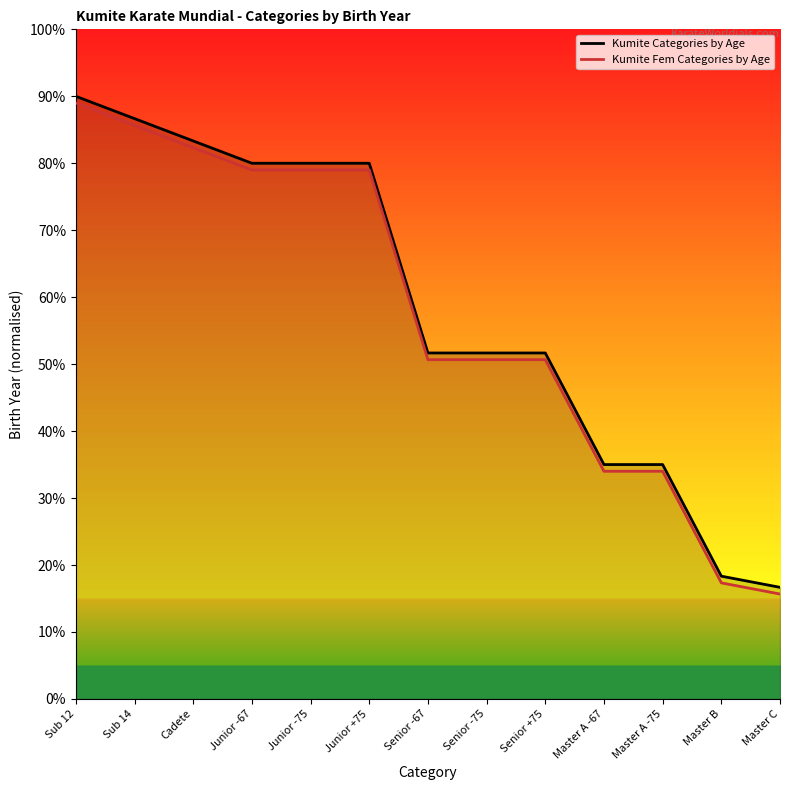

Where is Kumite Categories by Age nearest to the value 53?

Senior -67